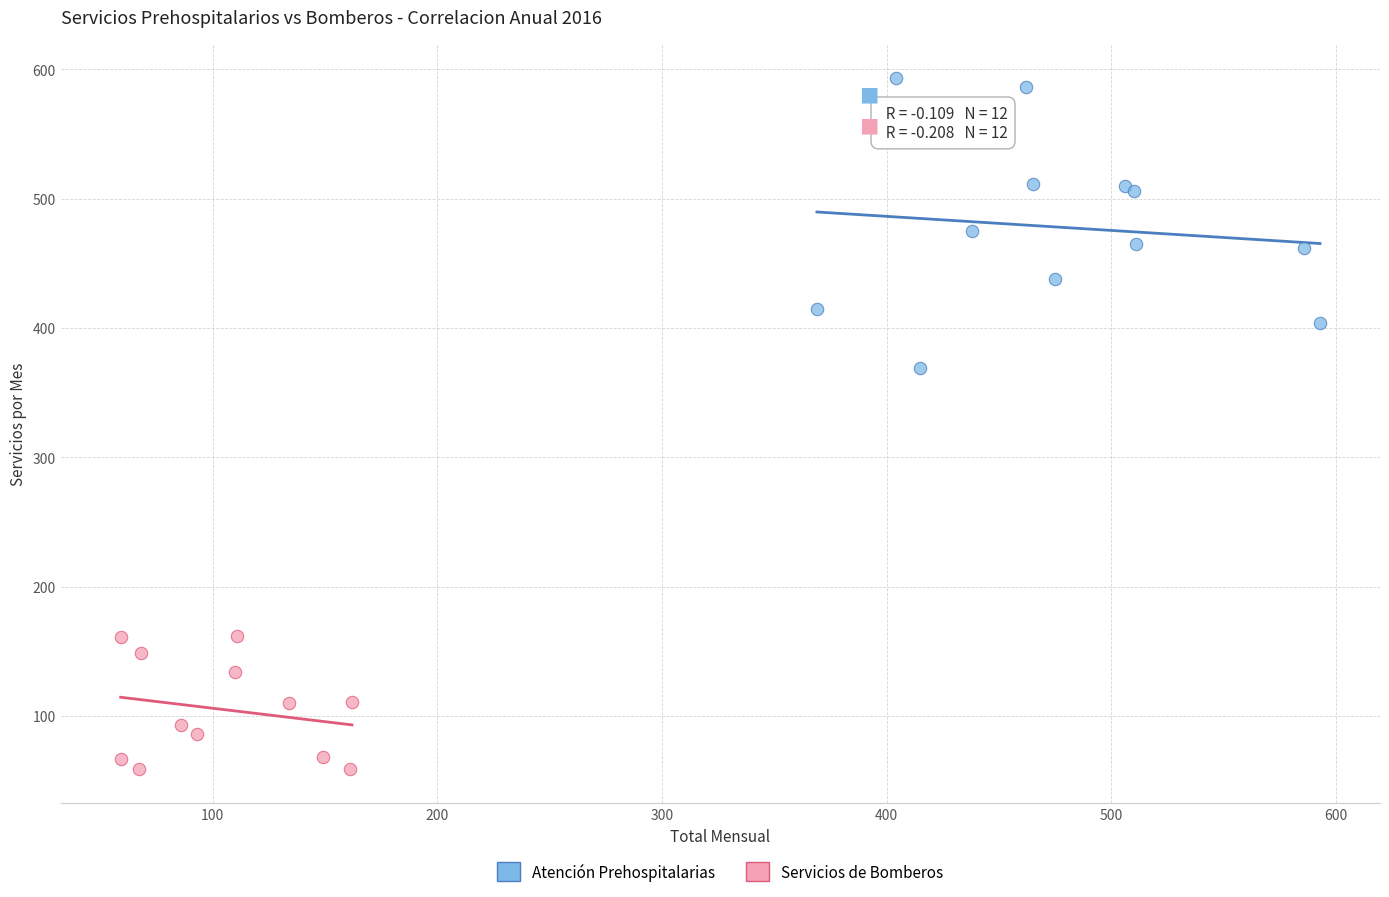

Which series has the widest spread of Y values?

Atención Prehospitalarias